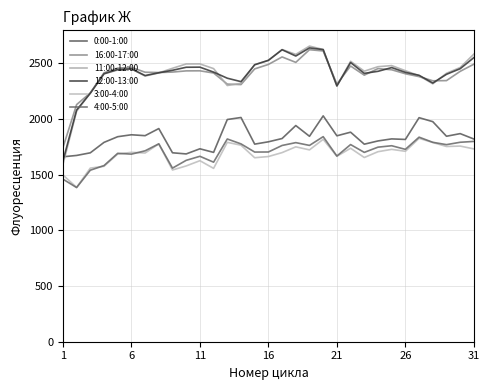

Which series has the largest total across all categories?

11:00-12:00